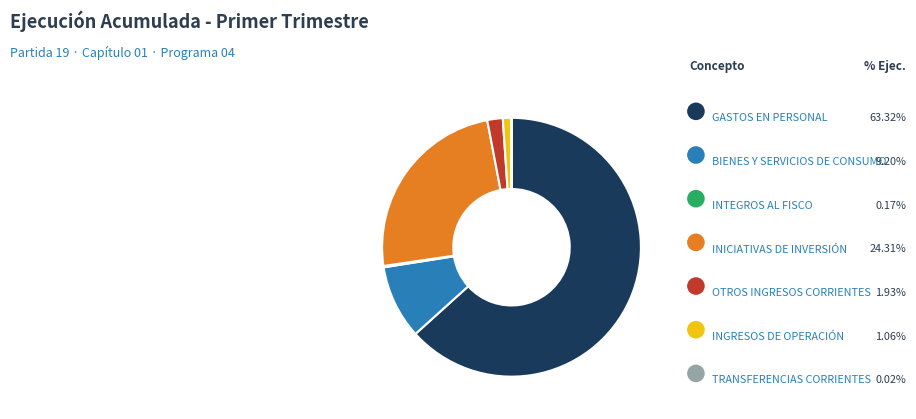

To the nearest percent, what is the combined percentage of INTEGROS AL FISCO and BIENES Y SERVICIOS DE CONSUMO?

9%